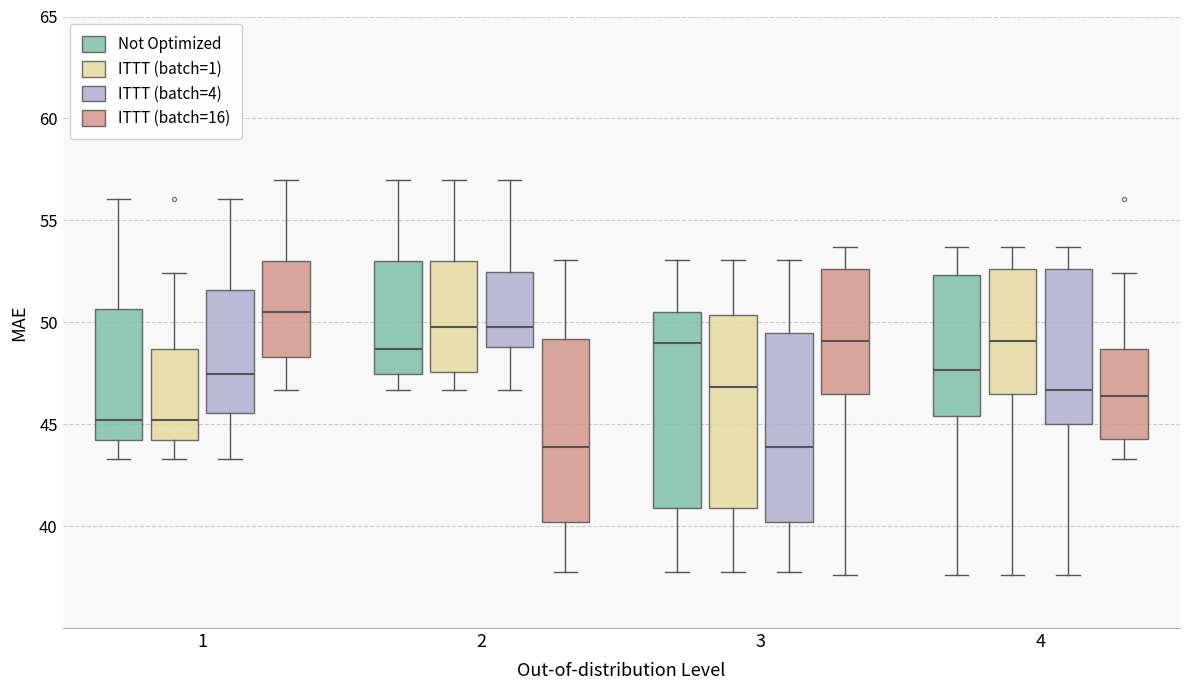

Which box has the highest median line?

1 (ITTT (batch=16))